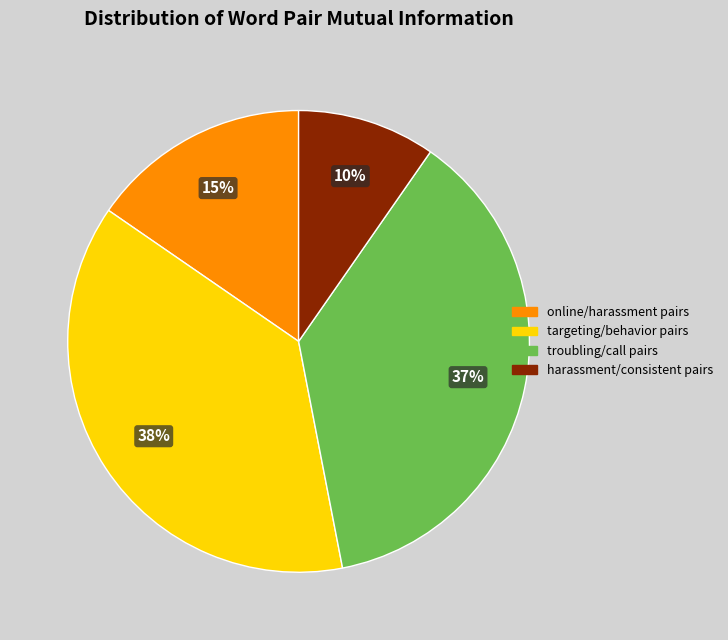

The troubling/call pairs slice represents 37% of the pie. True or false?

True